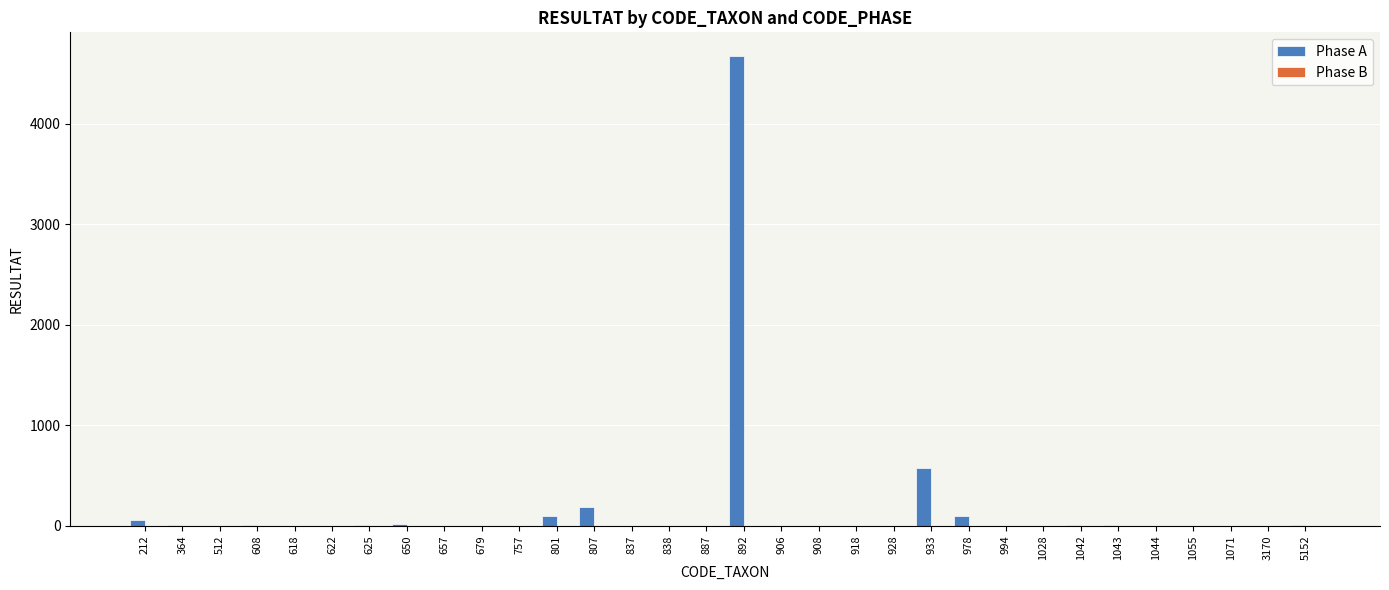

Which label corresponds to the largest value in the chart?

892